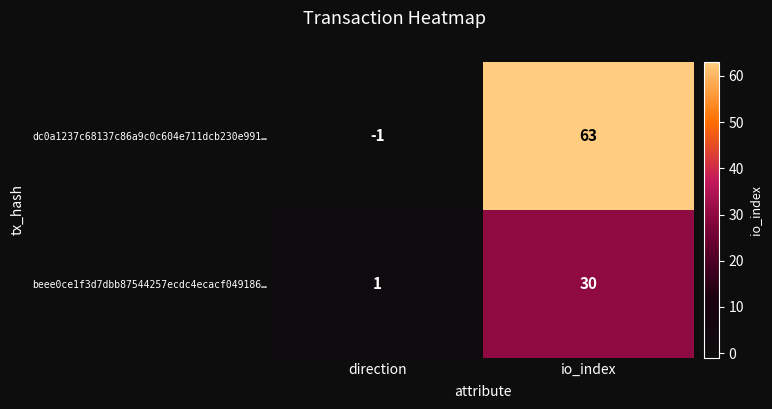

Reading left to right, what are all the values shown in this chart?

dc0a1237c68137c86a9c0c604e711dcb230e991…: -1	63
beee0ce1f3d7dbb87544257ecdc4ecacf049186…: 1	30